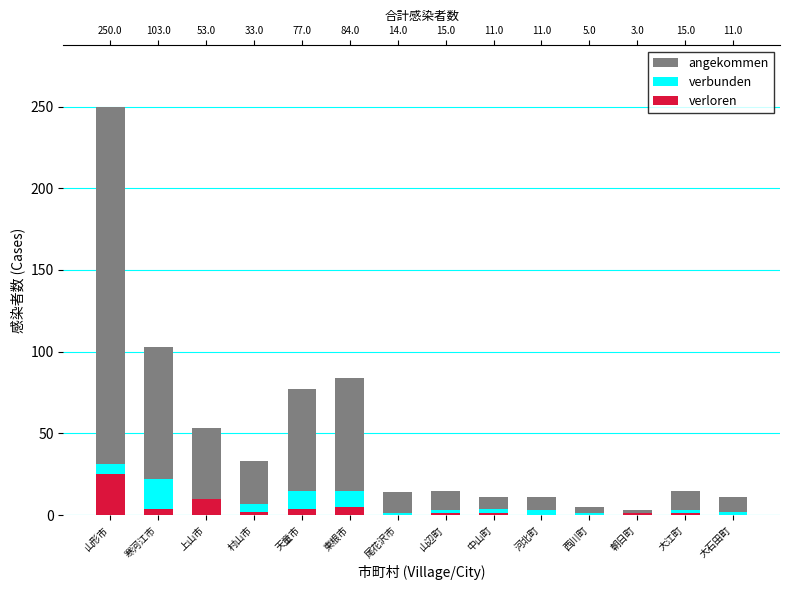

Which series has the largest range (max minus min)?

angekommen